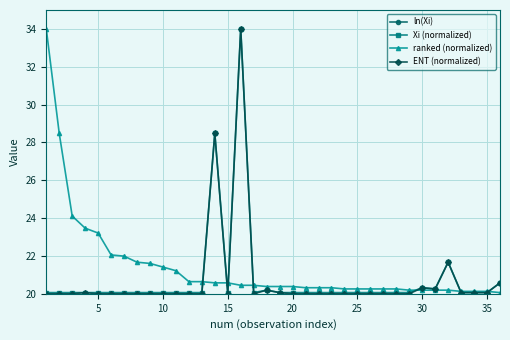

True or false: Xi (normalized) has a value of 30.6 at 10.

False